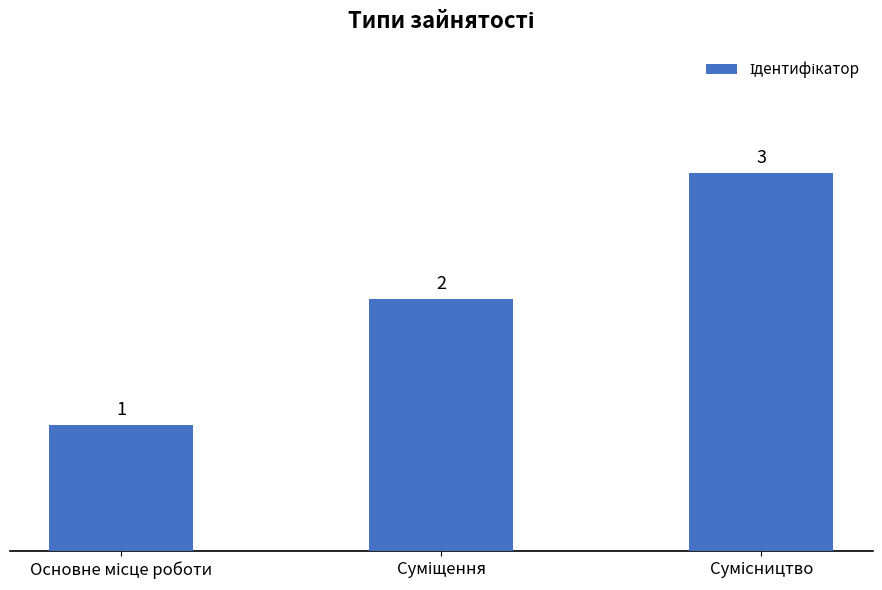

What is the sum of all values?

6